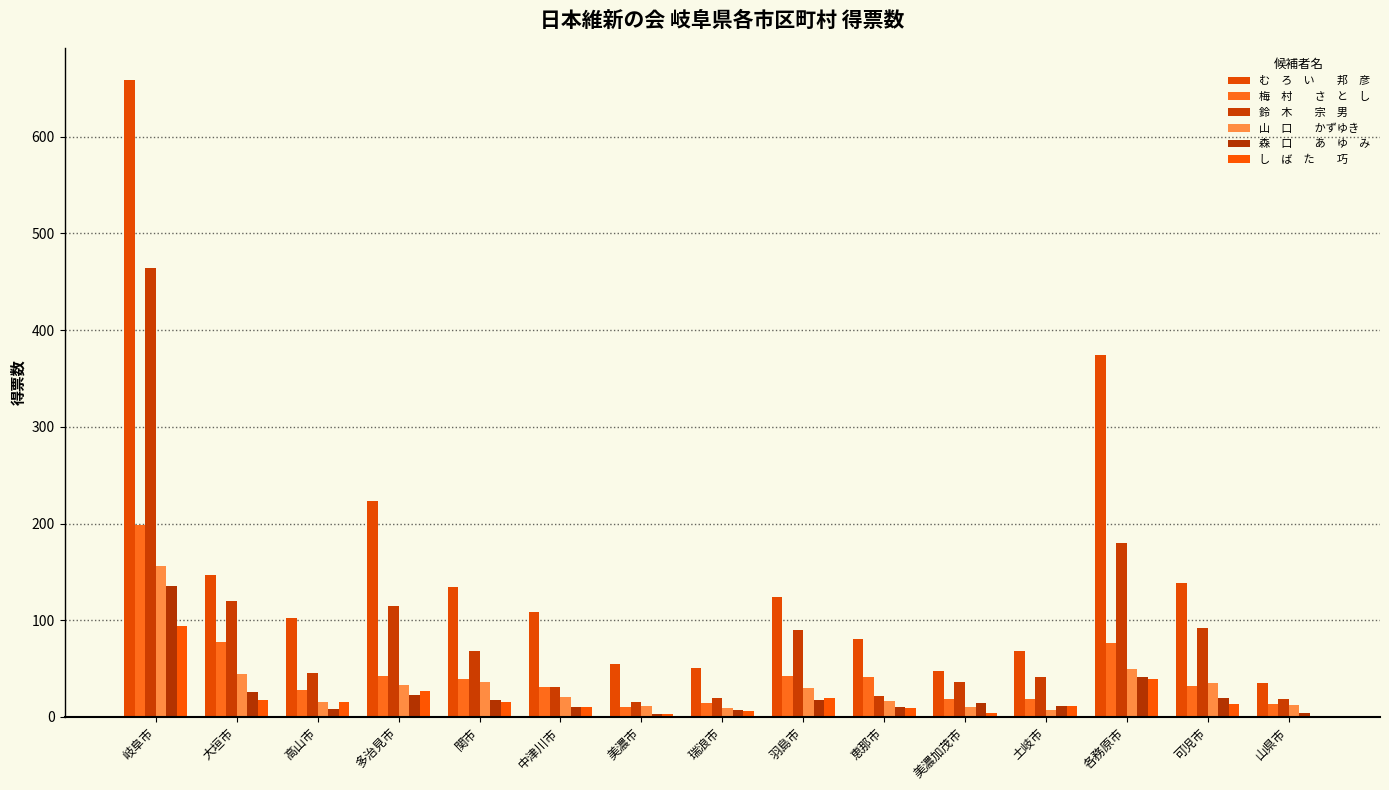

What is the maximum value shown in the chart?

659.0